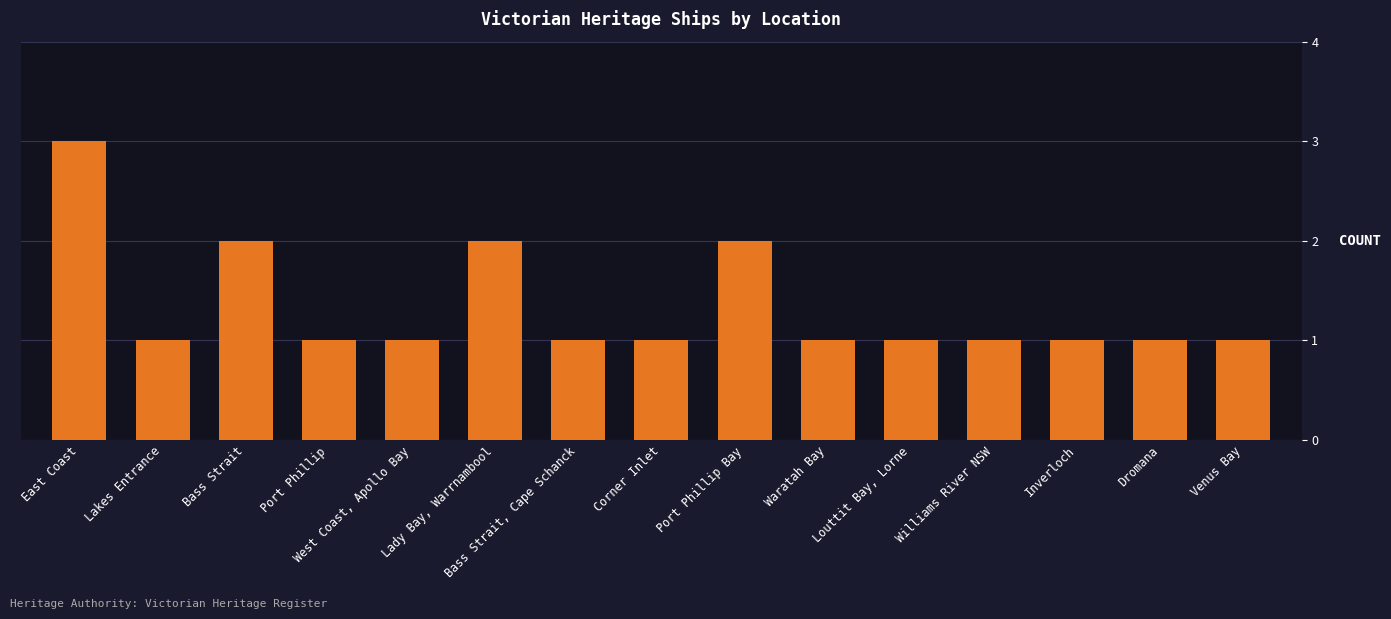

Is it true that the value at Venus Bay is 0?

False